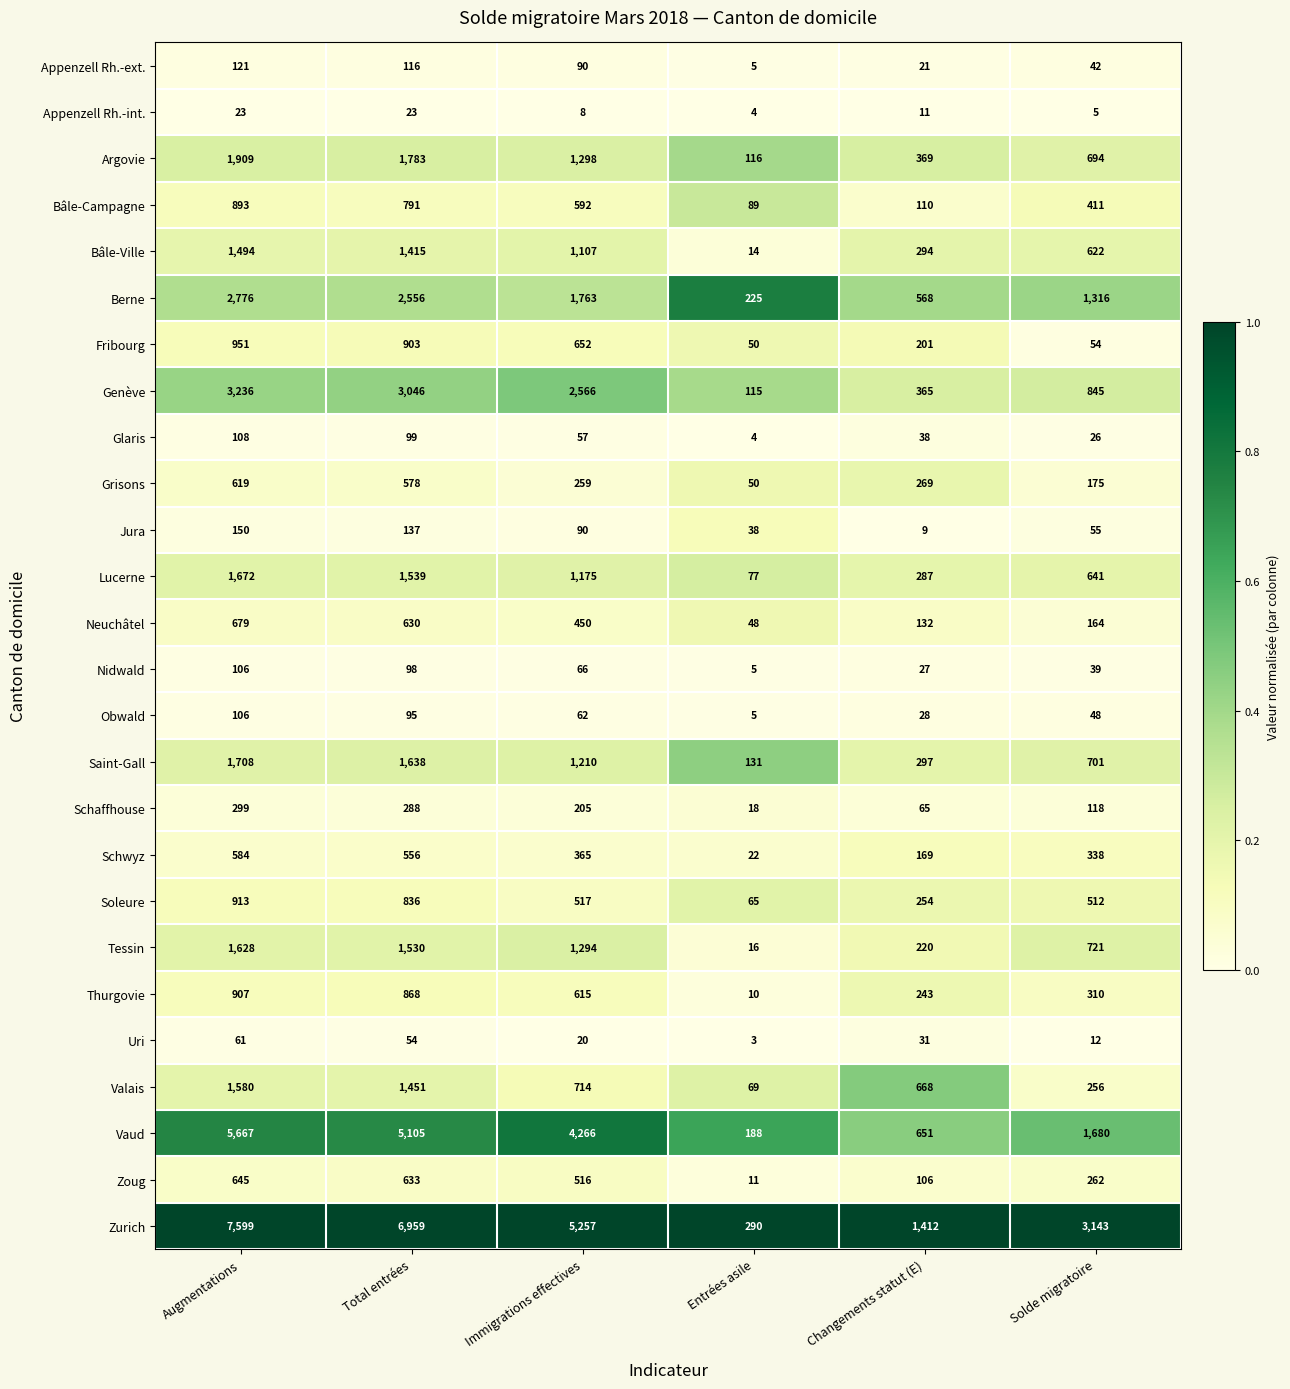

List the labels in order of Grisons value, smallest first.

Entrées asile, Solde migratoire, Immigrations effectives, Changements statut (E), Total entrées, Augmentations